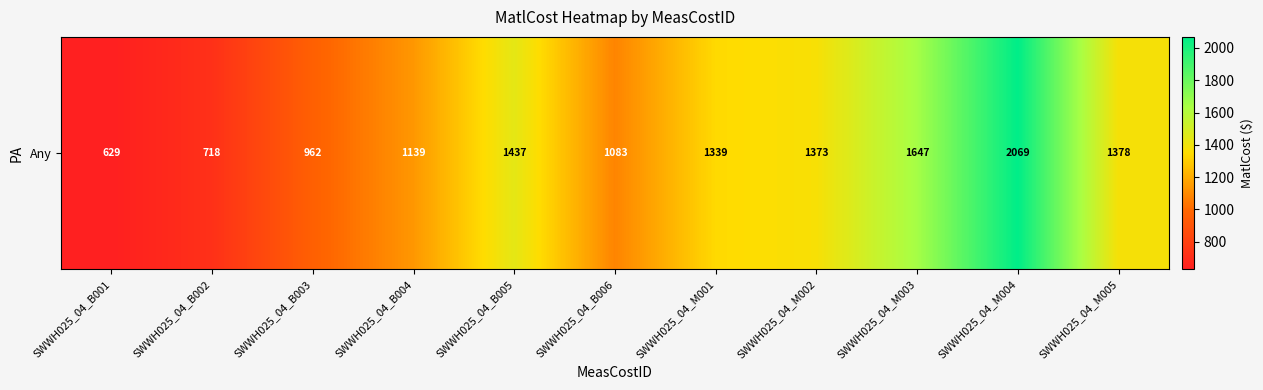

Between SWWH025_04_M005 and SWWH025_04_M001, which is larger?

SWWH025_04_M005